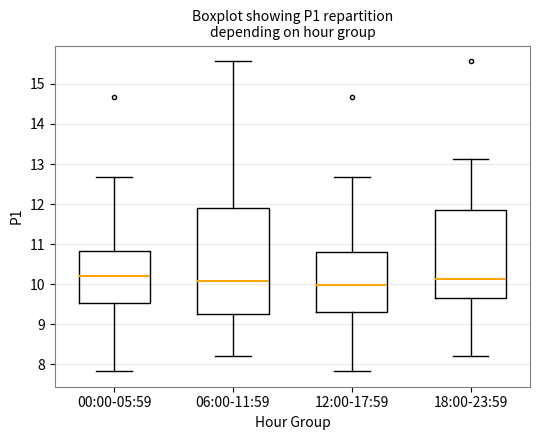

Reading left to right, transcribe this box plot: for each box, give where its median line is, the range the box spans, and where its two whiskers end, as read against the y-axis. The values are not printed on the chart, so give them approximately, as read against the axis.

00:00-05:59: median 10.2, box 9.5 to 10.8, whiskers 7.8 to 12.7
06:00-11:59: median 10.1, box 9.3 to 11.9, whiskers 8.2 to 15.6
12:00-17:59: median 10.0, box 9.3 to 10.8, whiskers 7.8 to 12.7
18:00-23:59: median 10.1, box 9.7 to 11.9, whiskers 8.2 to 13.1